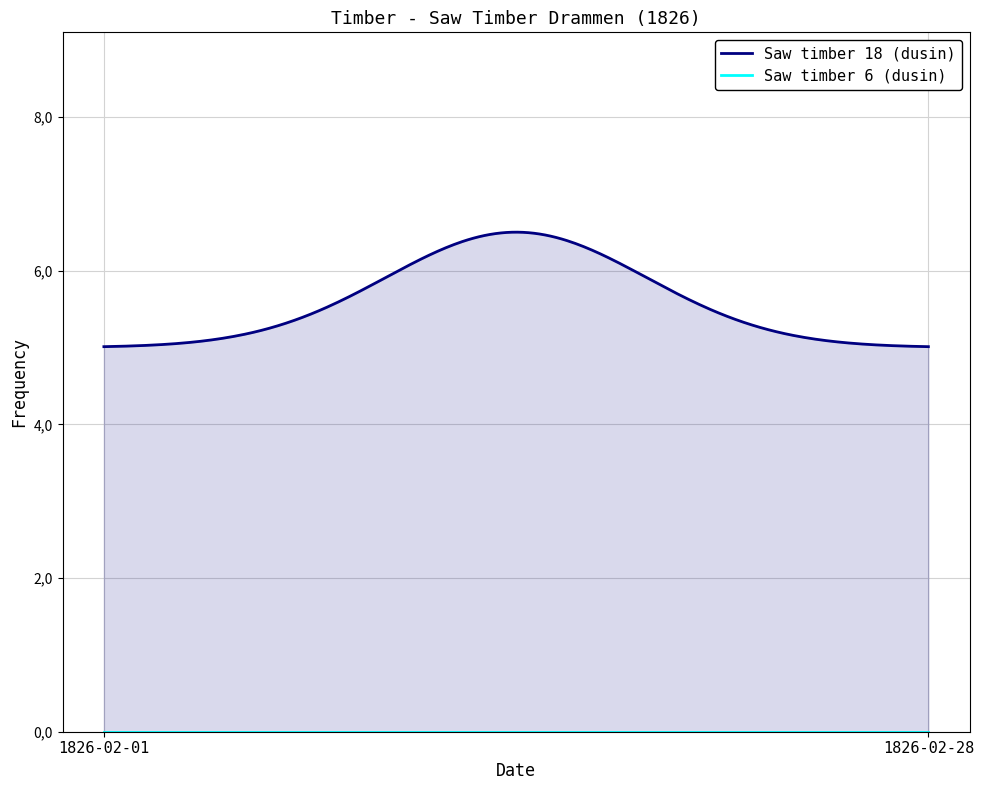

Rank the series at 1826-02-28 from lowest to highest value.

Saw timber 6 (dusin), Saw timber 18 (dusin)